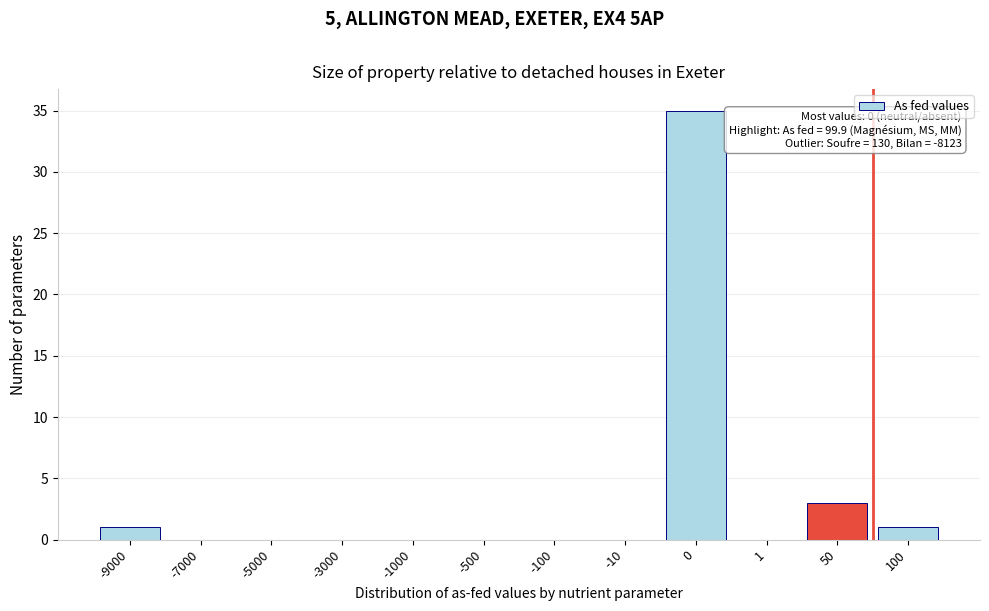

What is the change in value from -9000 to 0?

+34